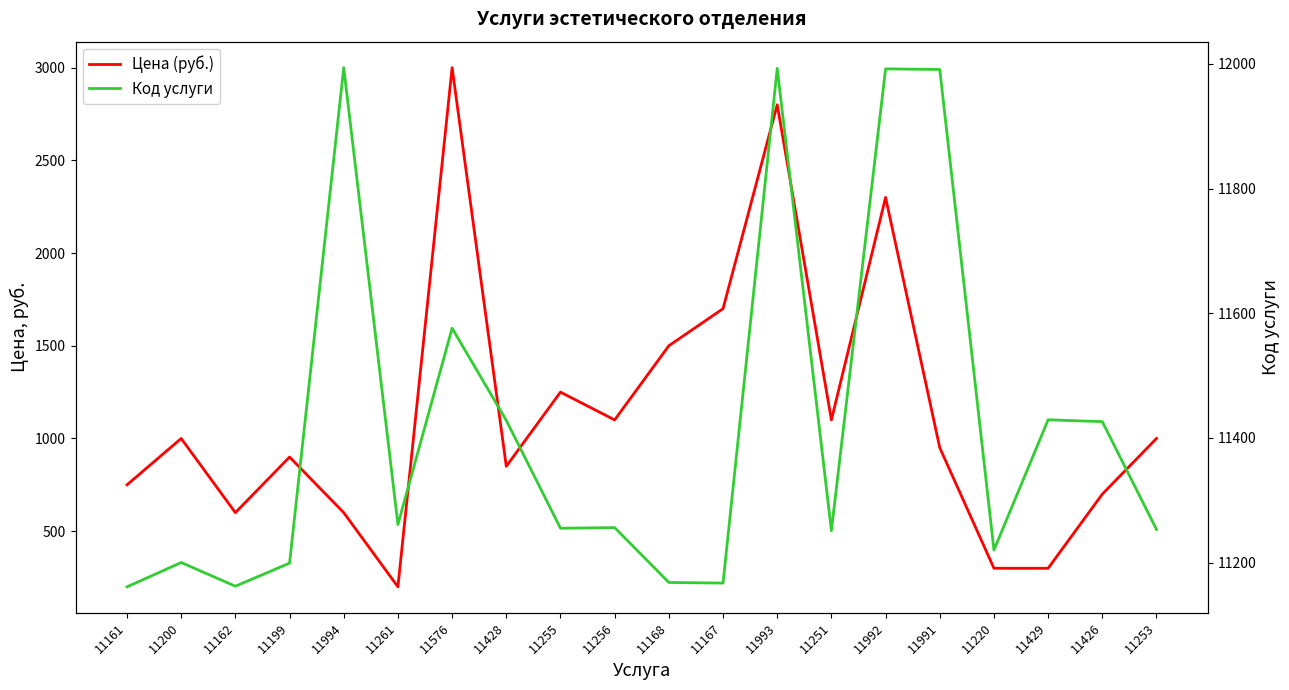

What is the maximum value shown in the chart?

11994